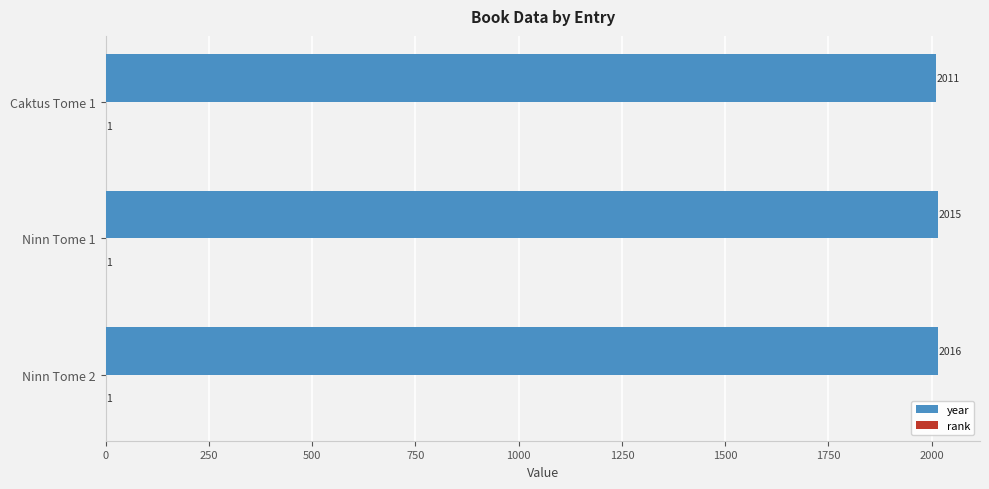

What is the total value across all series at Ninn Tome 2?

2017